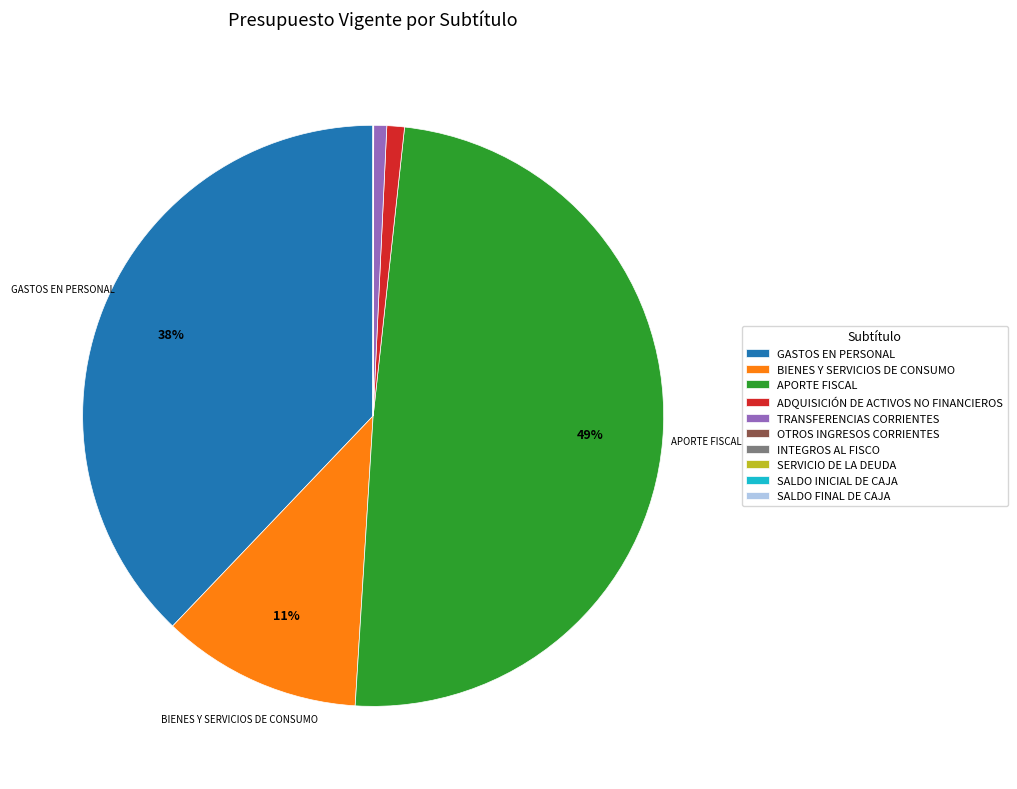

To the nearest percent, what is the average slice percentage?

10%